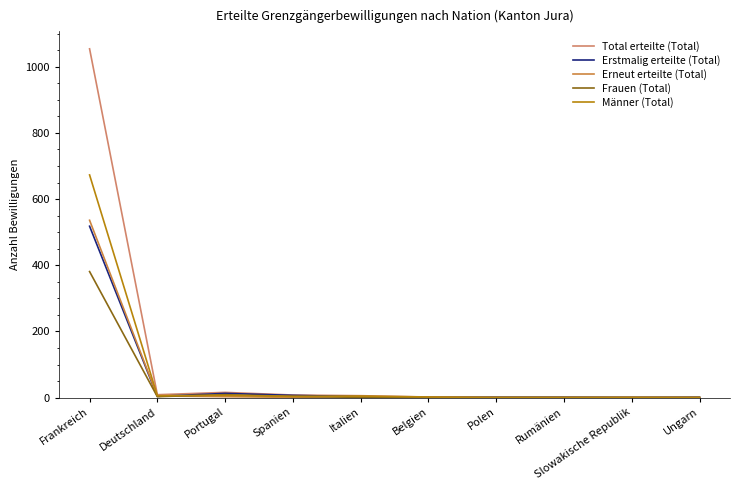

Between Frankreich and Polen, which series saw the biggest shift?

Total erteilte (Total)